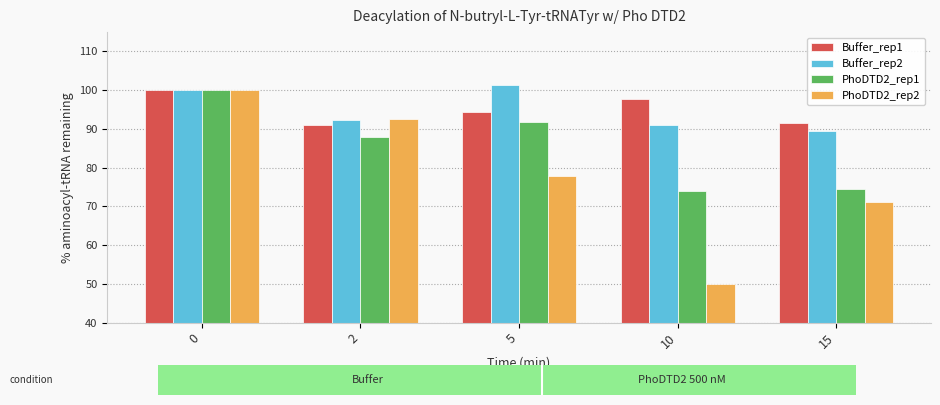

What is the spread (max minus min) of values at 5?

23.2